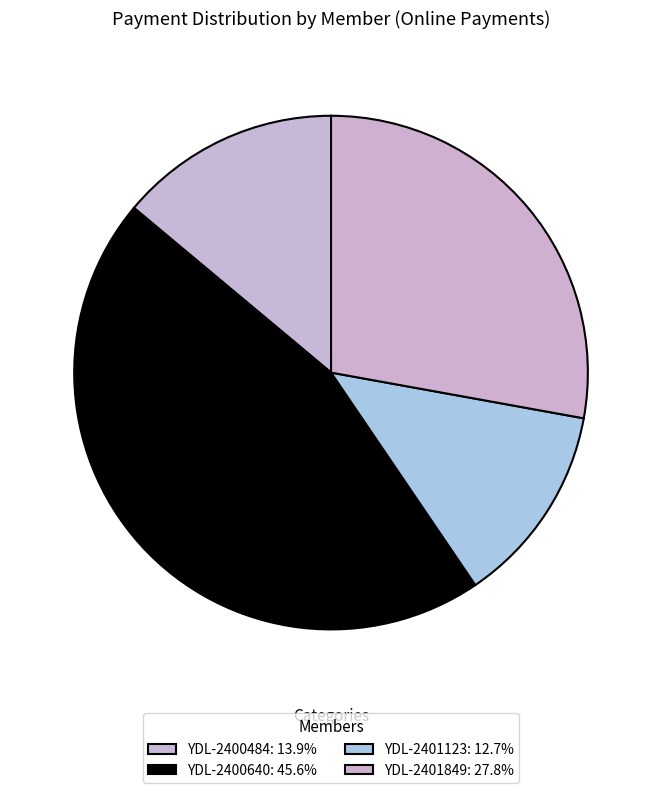

Between YDL-2400484 and YDL-2400640, which is larger?

YDL-2400640